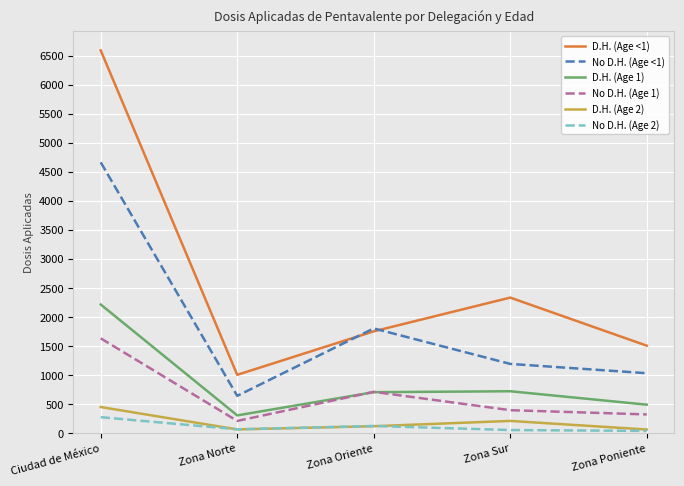

What is the spread (max minus min) of values at Ciudad de México?

6317